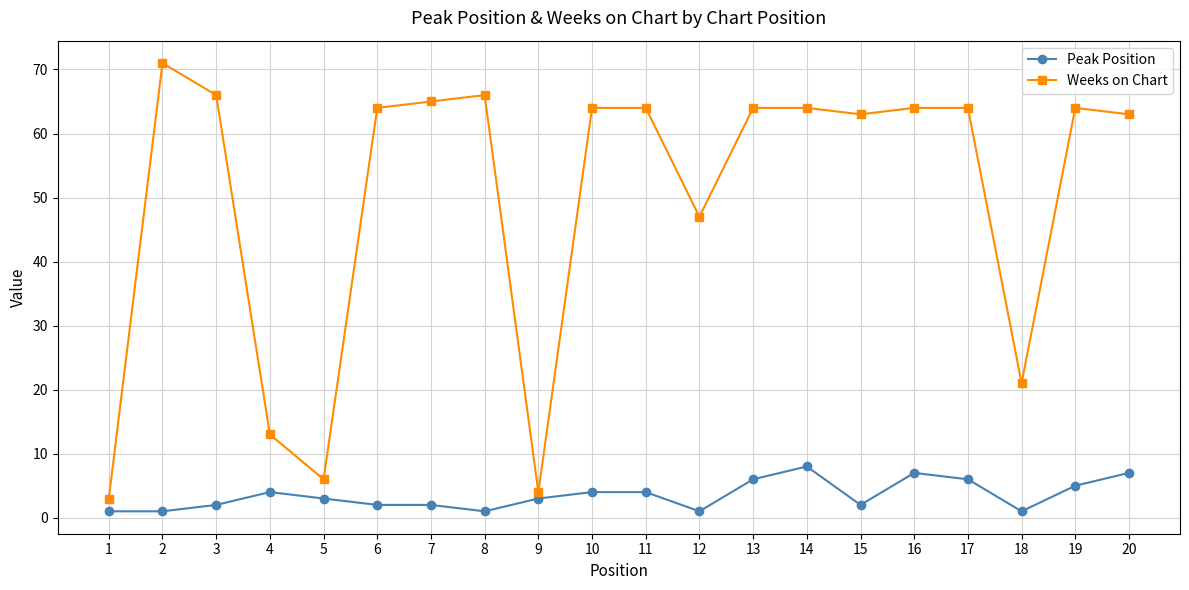

How many Peak Position values are between 2 and 6?

12